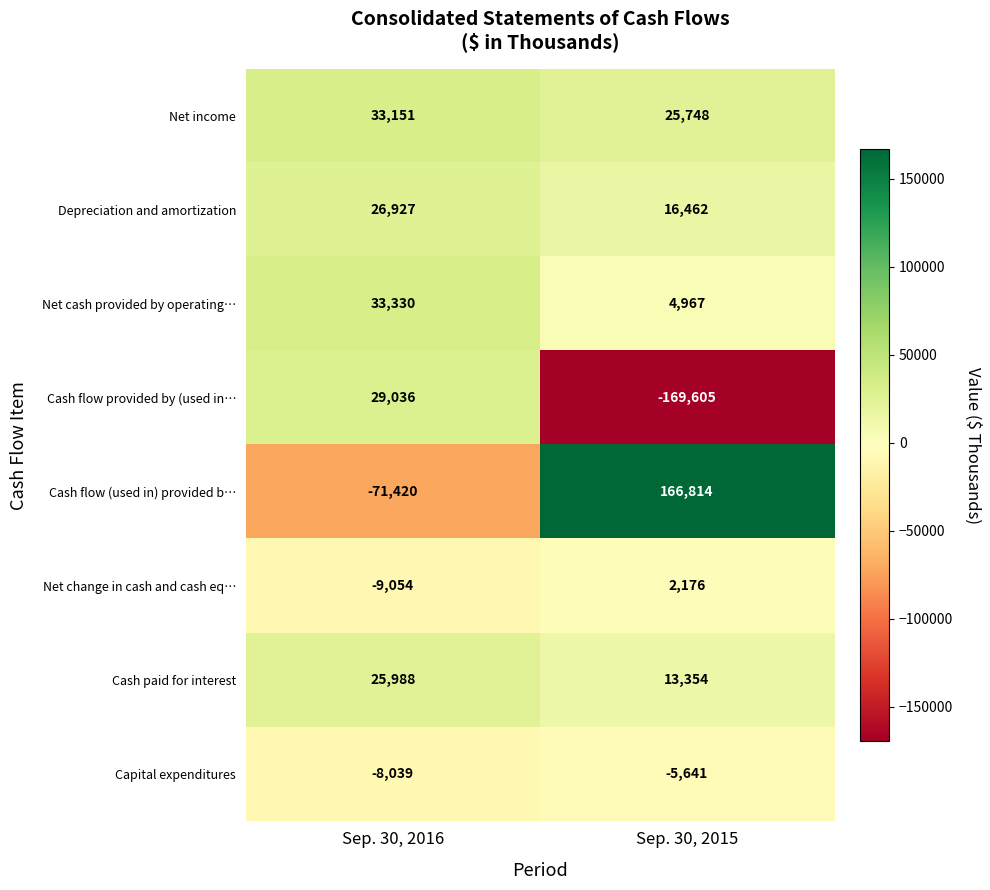

Is the value of Net change in cash and cash eq… at Sep. 30, 2015 greater than the value of Capital expenditures at Sep. 30, 2016?

Yes